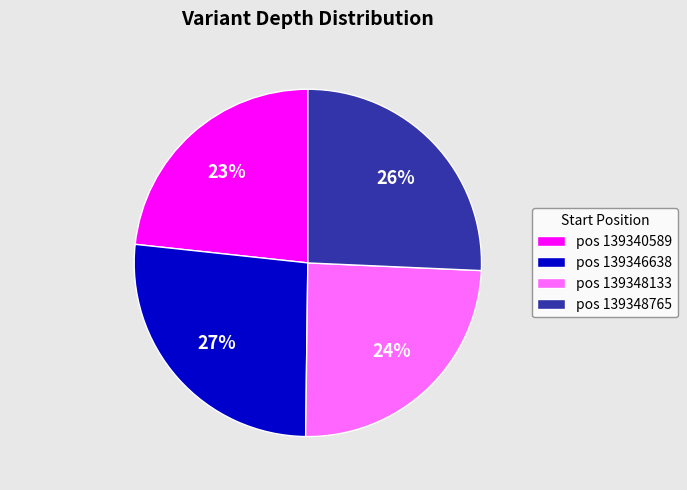

Between pos 139348765 and pos 139346638, which is larger?

pos 139346638